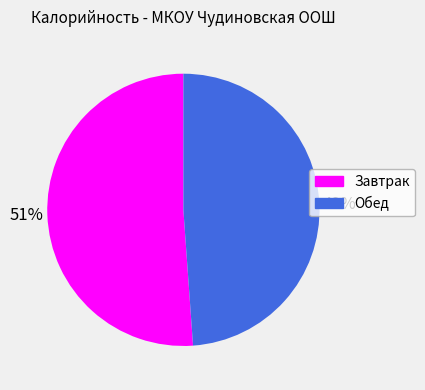

To the nearest percent, what is the combined percentage of Завтрак and Обед?

100%